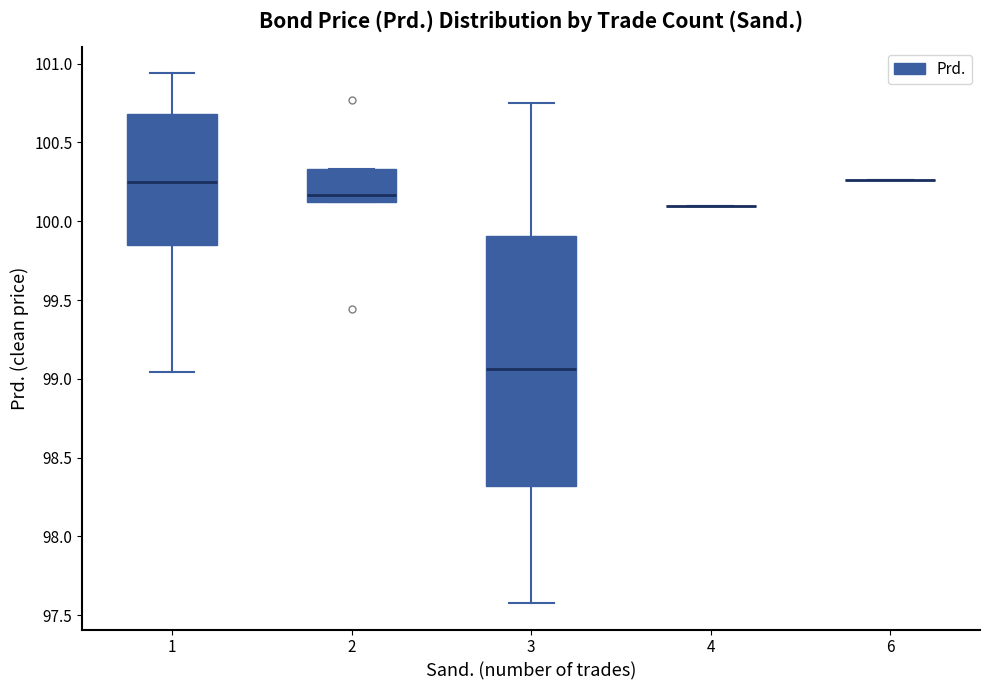

Reading left to right, read every box against the y-axis: the position of its median line, the range the box covers, and the ends of its whiskers. The values are not printed on the chart, so give them approximately, as read against the axis.

1: median 100.25, box 99.85 to 100.70, whiskers 99.05 to 100.95
2: median 100.15, box 100.10 to 100.35, whiskers 100.10 to 100.35
3: median 99.05, box 98.30 to 99.90, whiskers 97.60 to 100.75
4: box collapsed to a line at 100.10, whiskers 100.10 to 100.10
6: box collapsed to a line at 100.25, whiskers 100.25 to 100.25